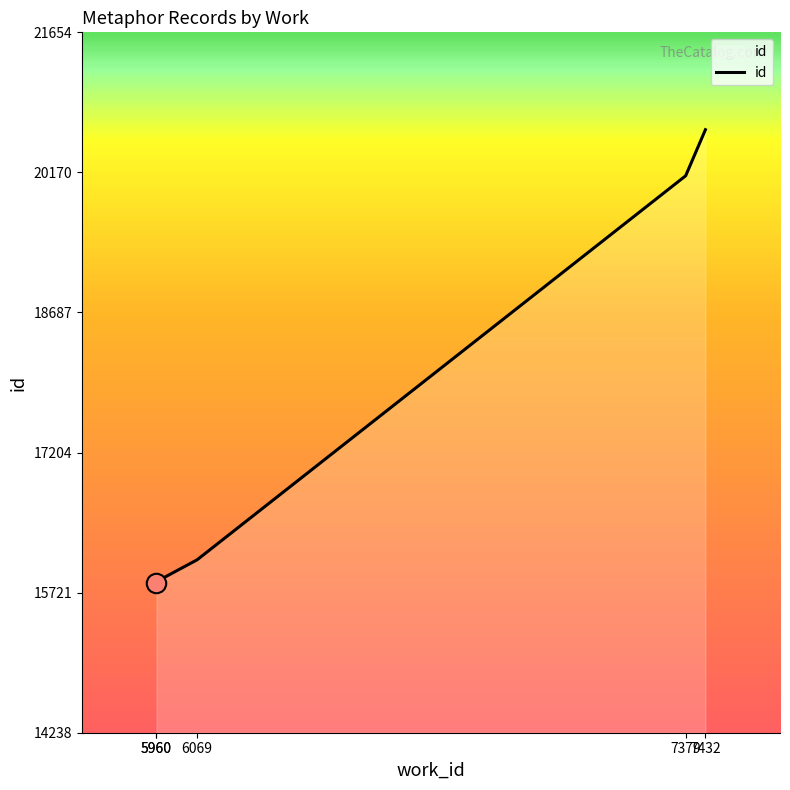

Does the chart have visible grid lines?

No